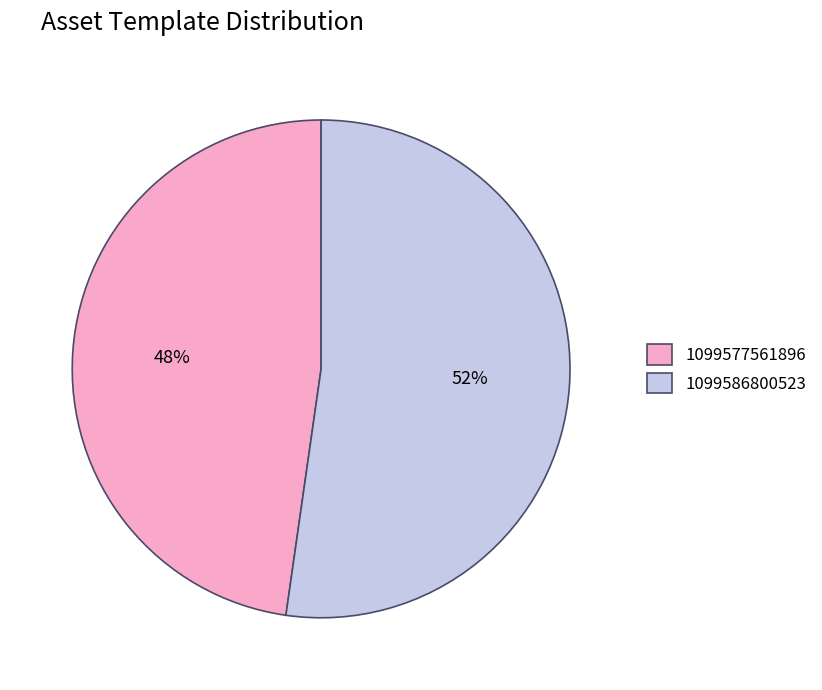

What is the largest slice in the pie chart?

1099586800523